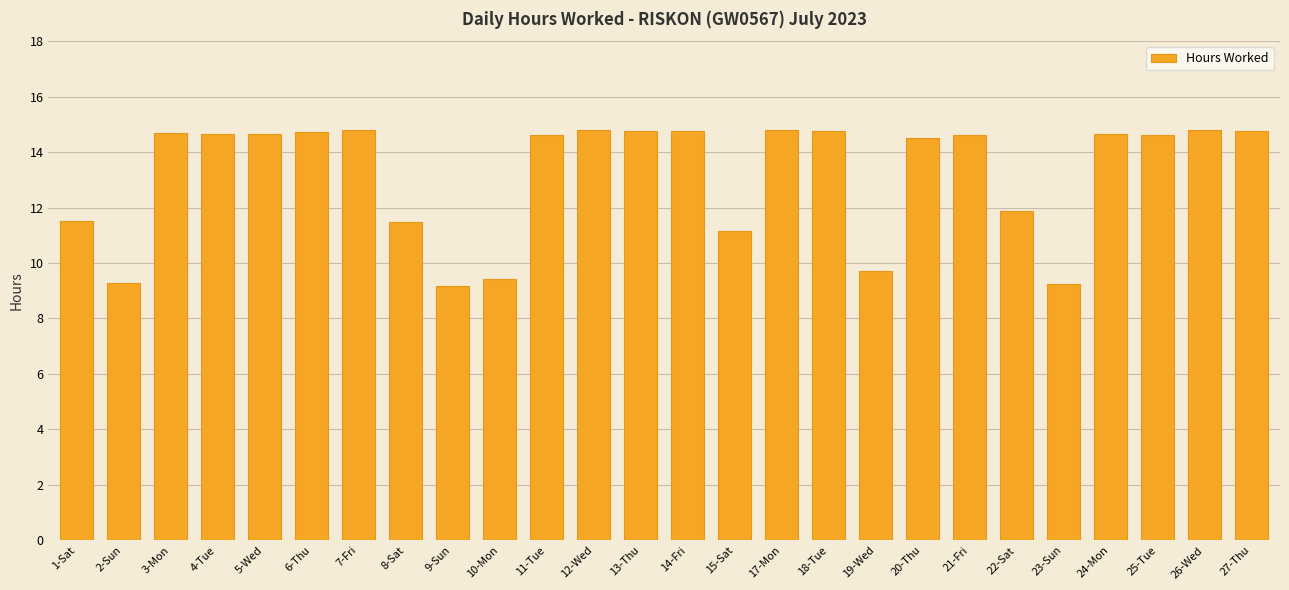

What is the minimum value shown in the chart?

9.2